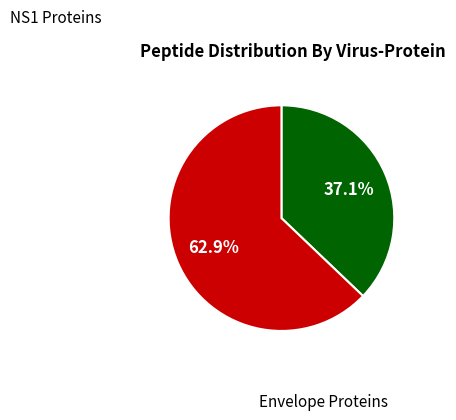

Is there a majority slice in this chart?

Yes